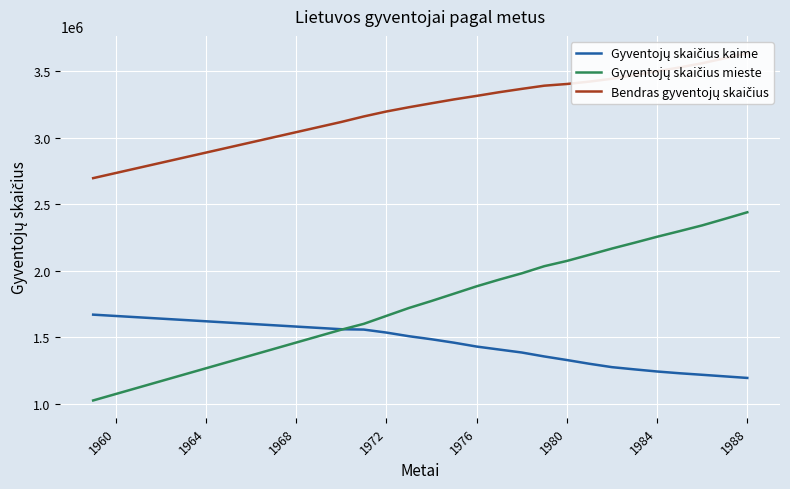

The Gyventojų skaičius kaime series shows 967990 at 1964. True or false?

False